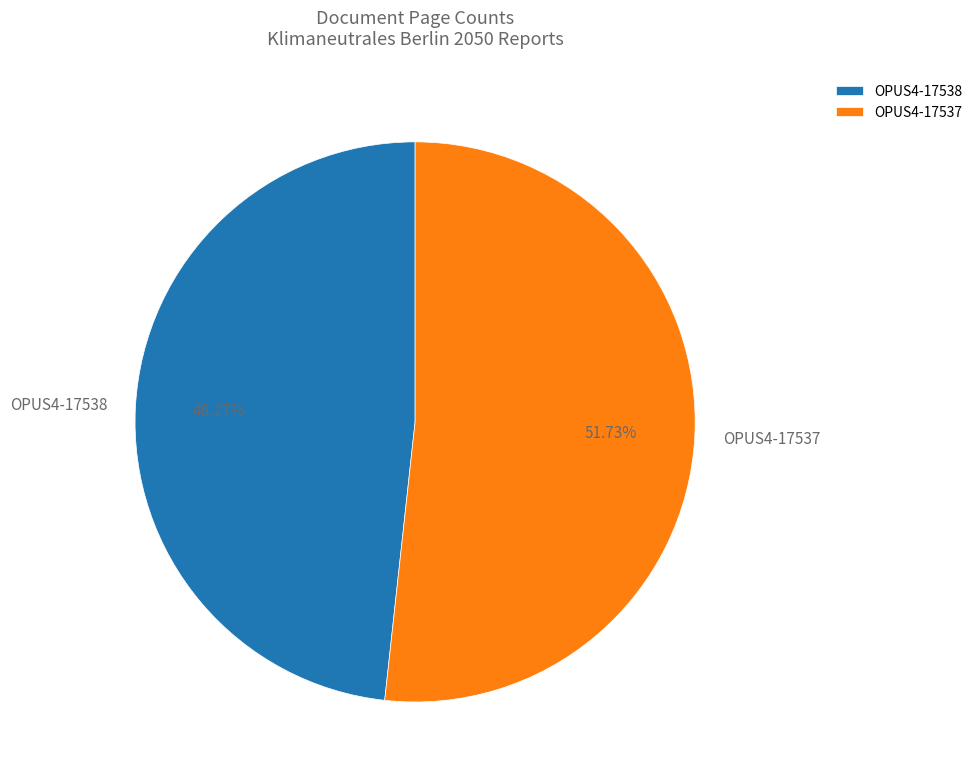

Count the number of slices in the pie.

2